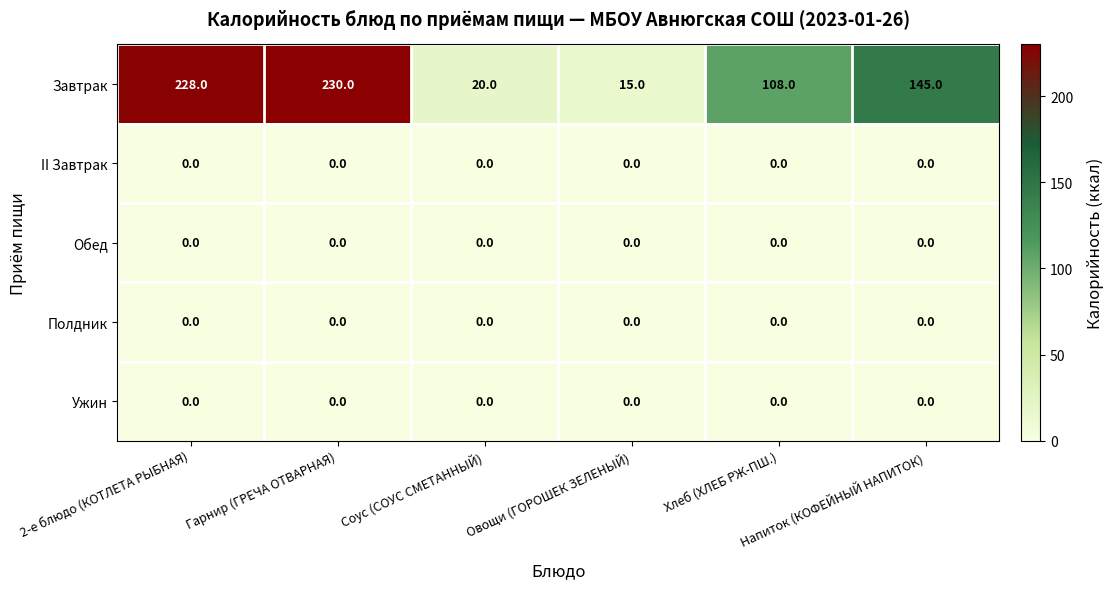

What is the total value across all series at Соус (СОУС СМЕТАННЫЙ)?

20